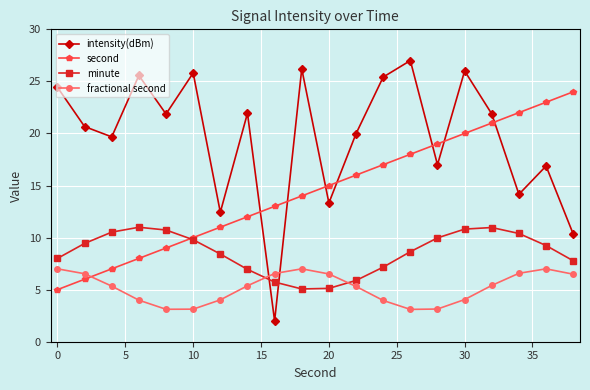

What is the value of the intensity(dBm) point at the 3rd from the left?

19.7